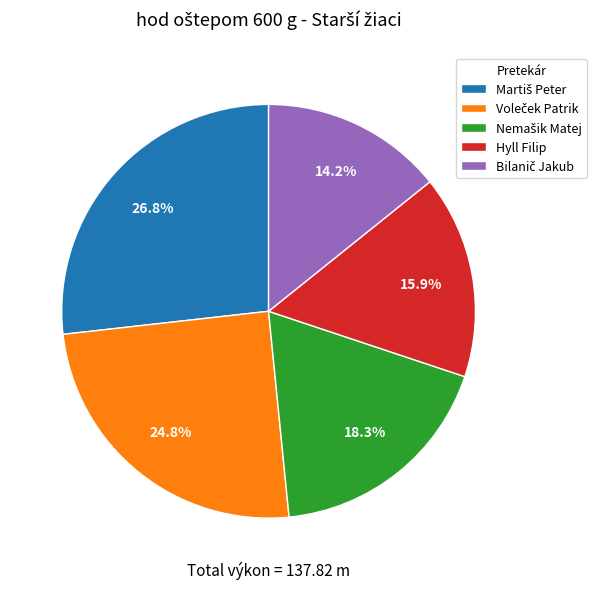

How many slices are in this pie chart?

5